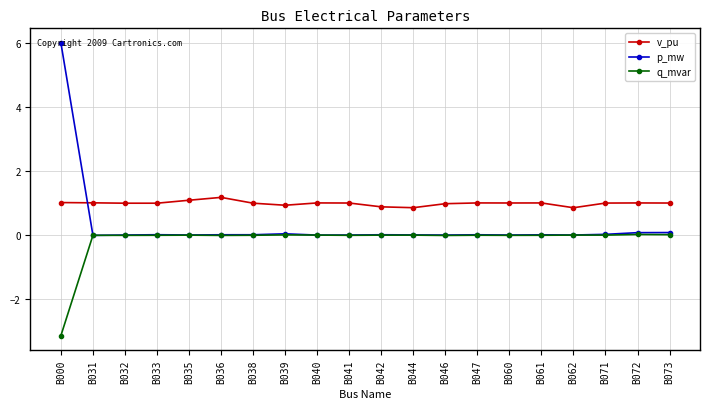

Count the number of categories in the chart.

20